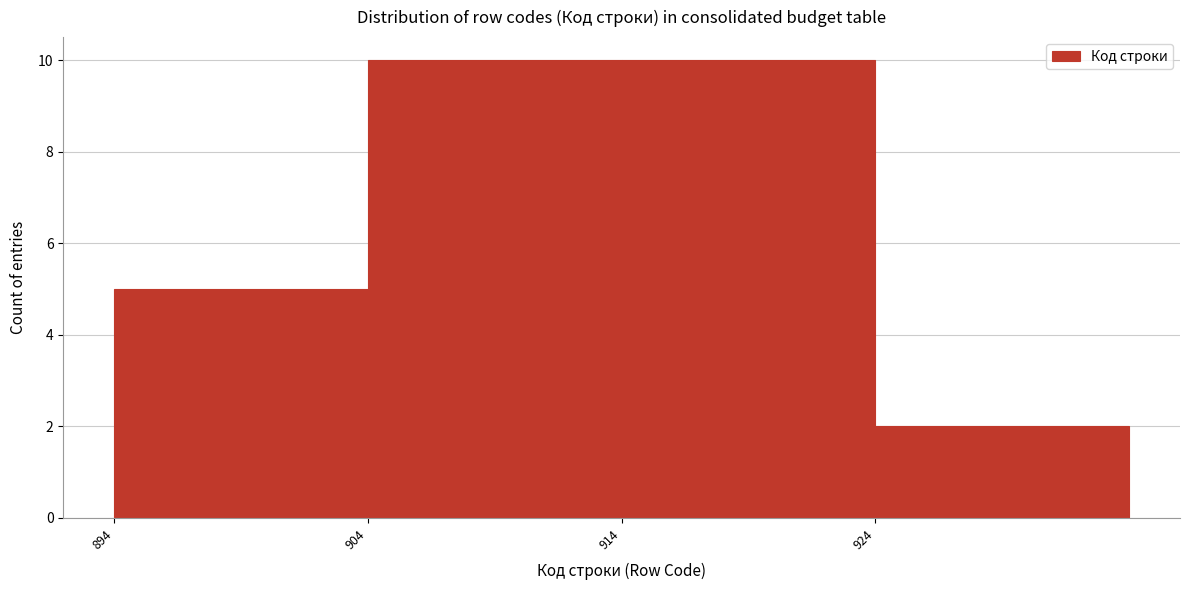

Reading left to right, transcribe this chart: for each bar, give the range it covers on the x-axis and its height. The values are not printed on the chart, so give them approximately, as read against the axis.

894 to 904: 5
904 to 914: 10
914 to 924: 10
924 to 934: 2